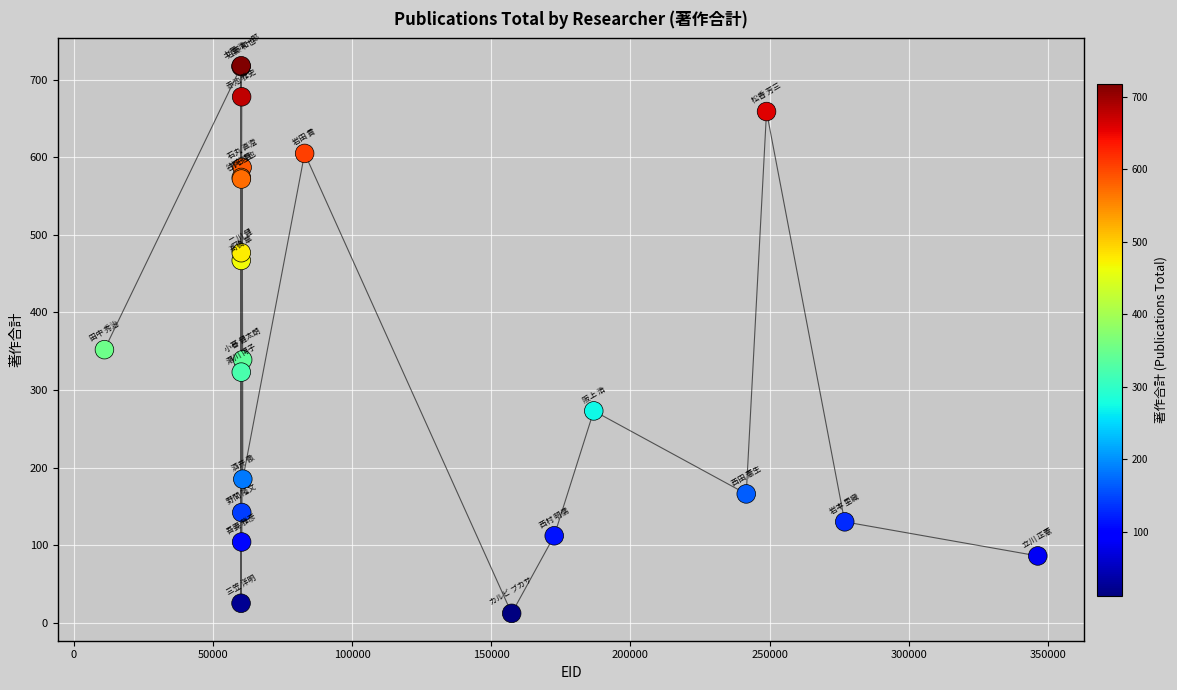

What Y value in the scatter plot is closest to 365?

352